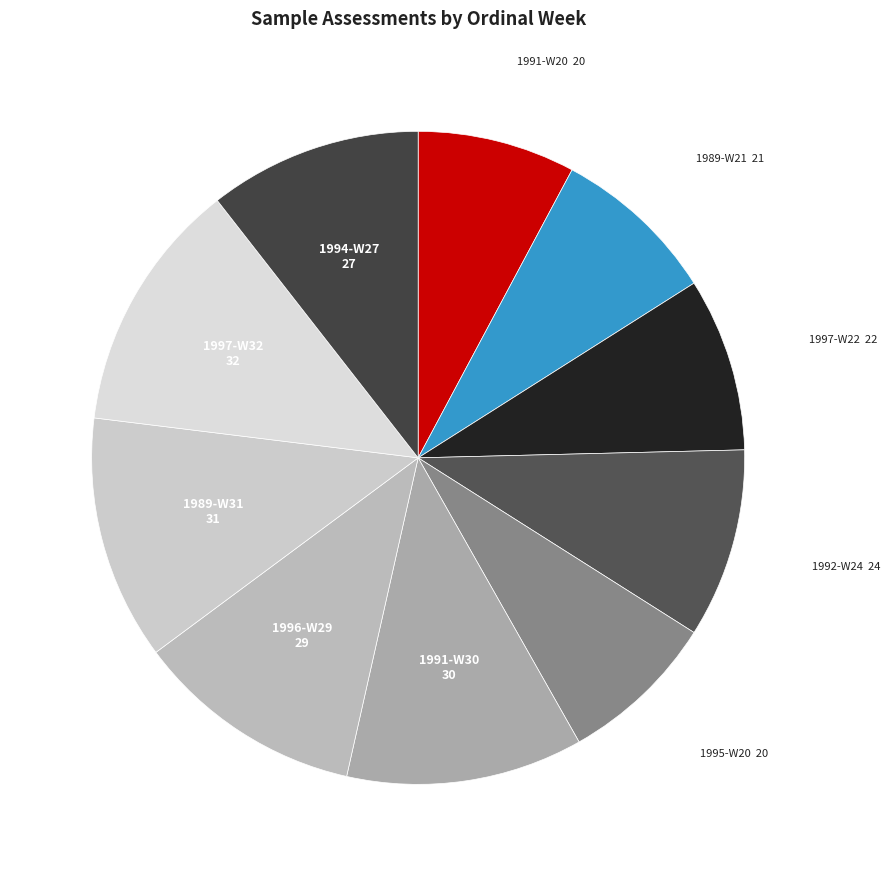

How many segments does this pie chart have?

10